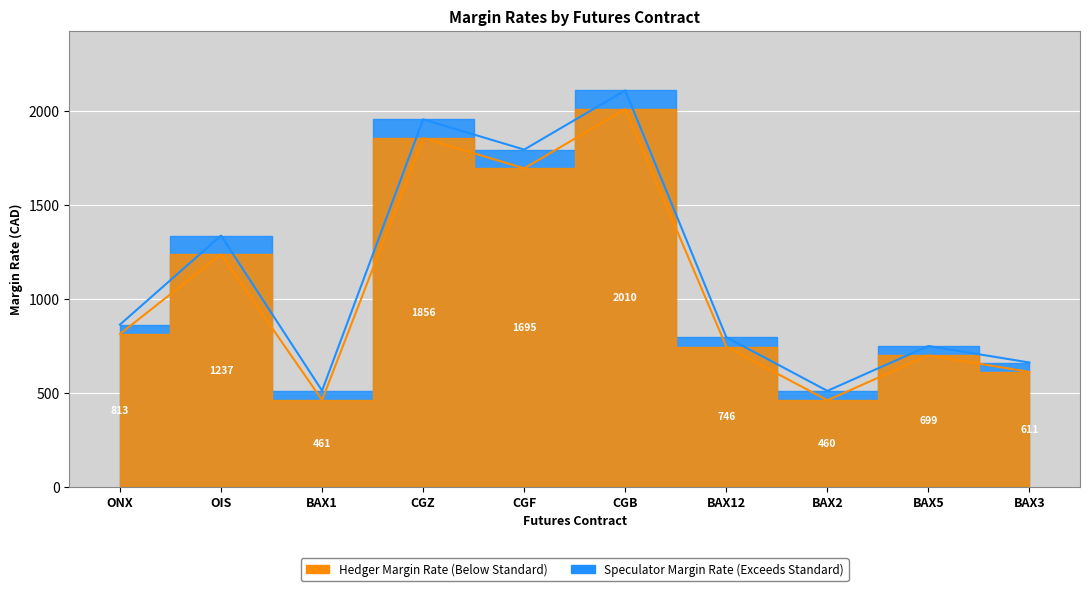

How many data points does each series have?

10